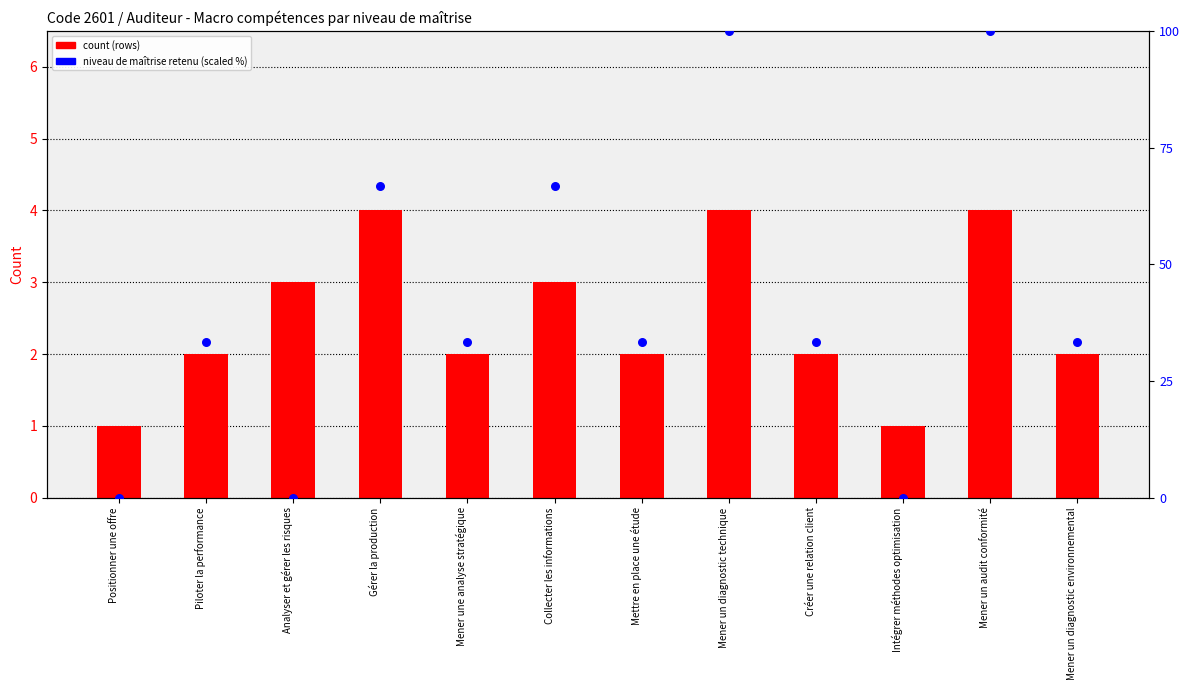

Is the value of niveau de maîtrise retenu (scaled %) at Mettre en place une étude greater than the value of count (rows) at Analyser et gérer les risques?

Yes